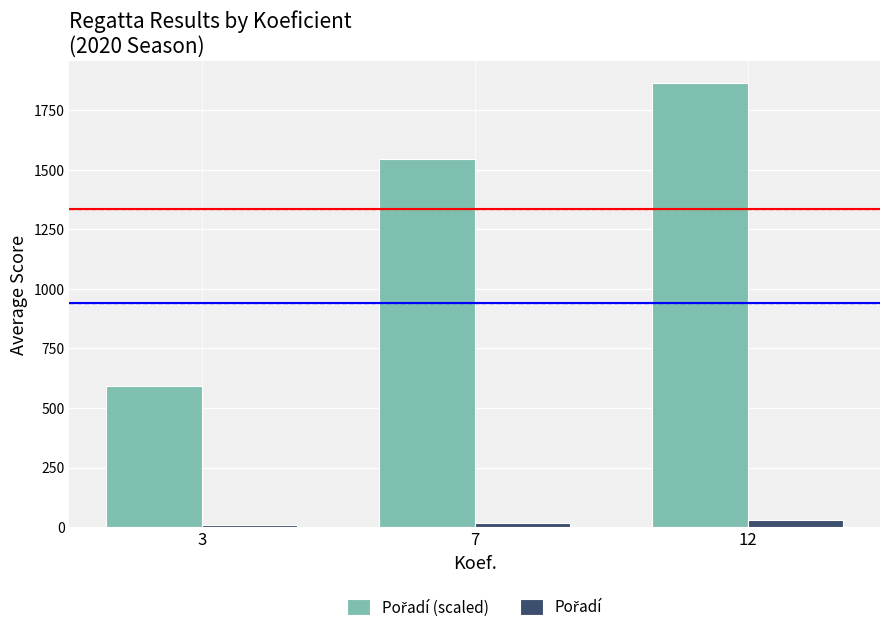

What is the maximum value shown in the chart?

1864.0